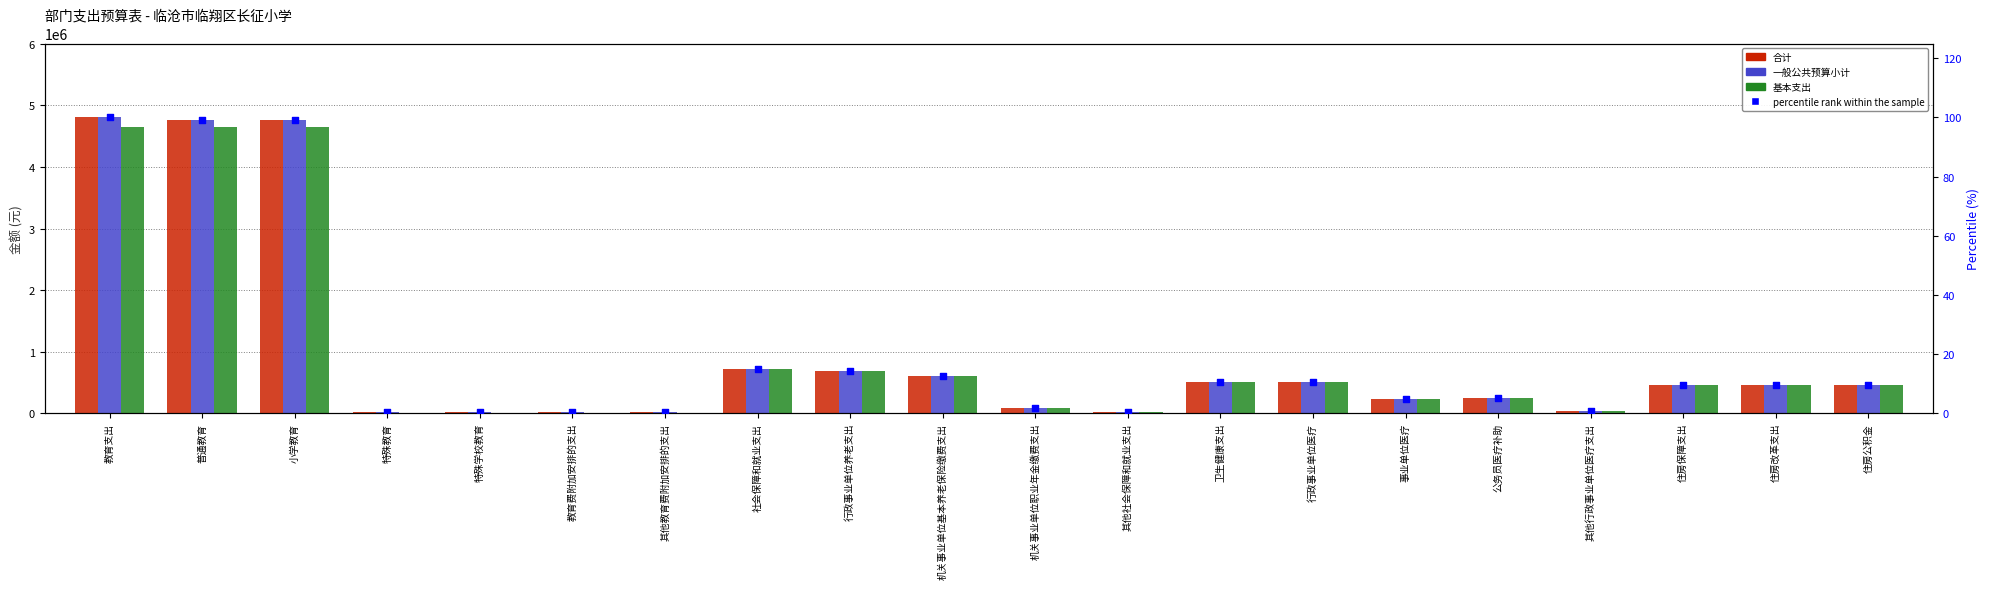

At which category is the sum across all series the highest?

教育支出